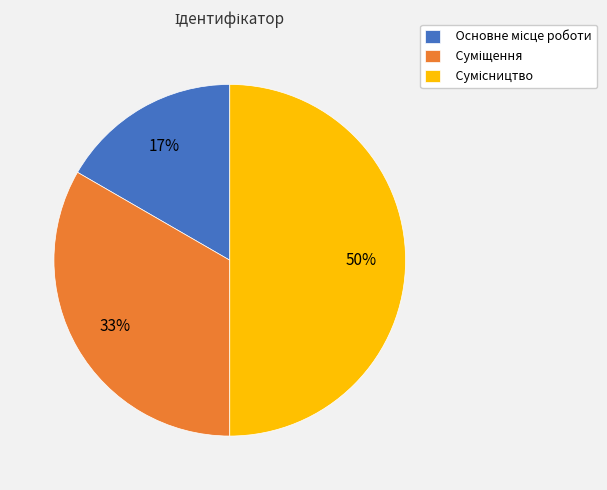

To the nearest percent, what is the difference between the largest and smallest slice percentages?

33%